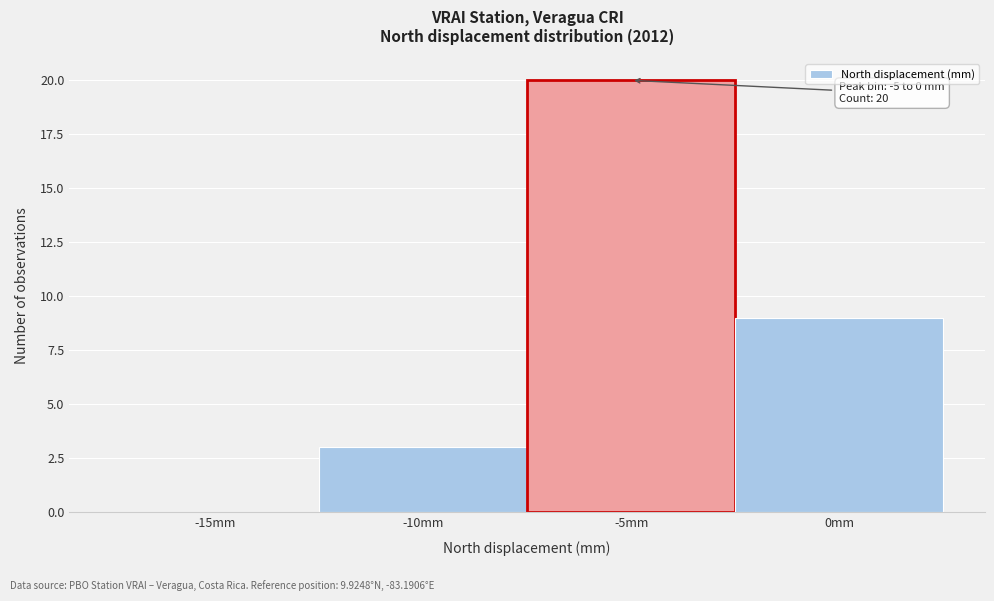

Reading left to right, list all the values displayed in this chart.

-15mm=0	-10mm=3	-5mm=20	0mm=9